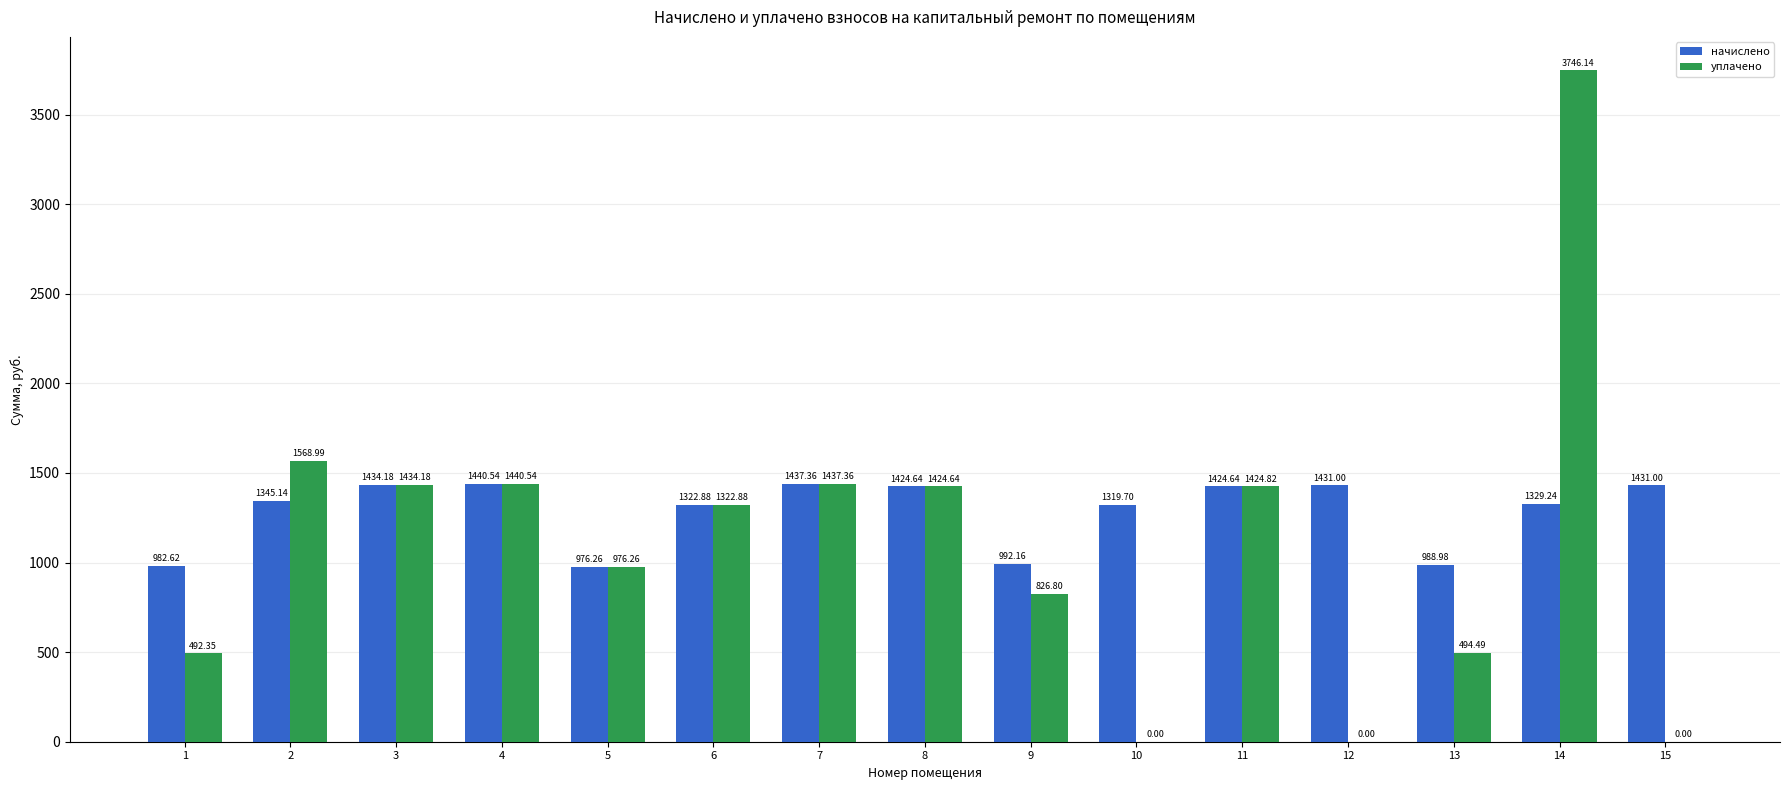

What is the difference between the начислено values at 10 and 13?

330.7